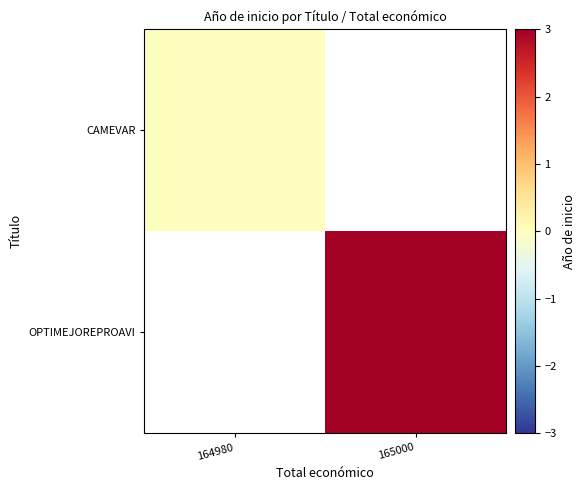

Rank the categories by CAMEVAR value from highest to lowest.

164980, 165000